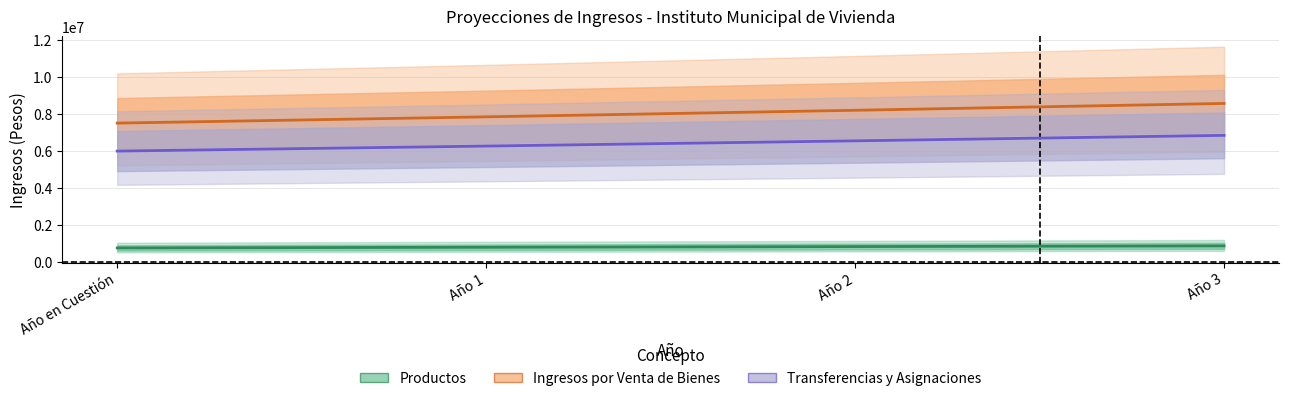

Which series has the largest total across all categories?

Ingresos por Venta de Bienes